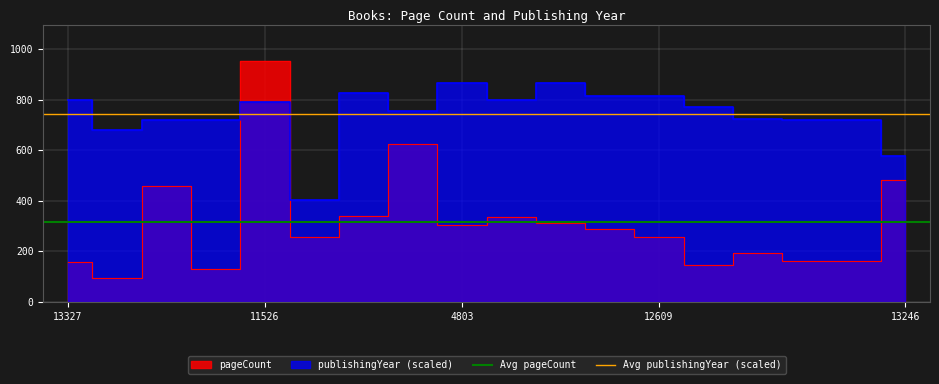

At which label does Avg publishingYear (scaled) reach its minimum?

13327